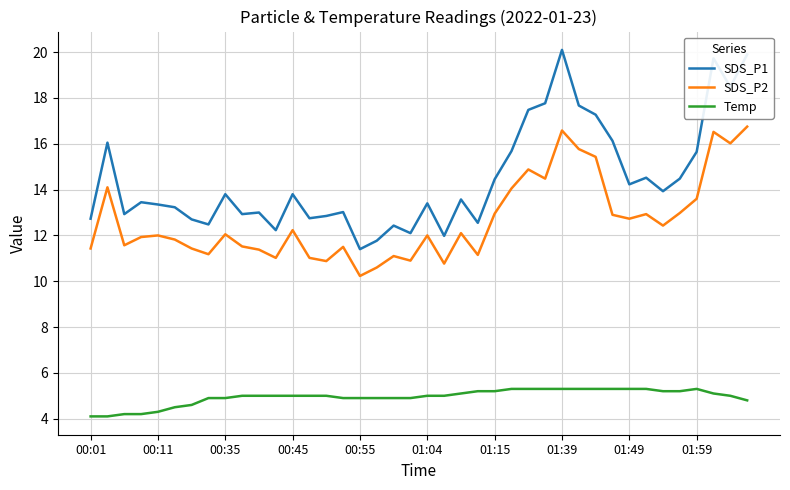

Which series has the widest spread of values?

SDS_P1